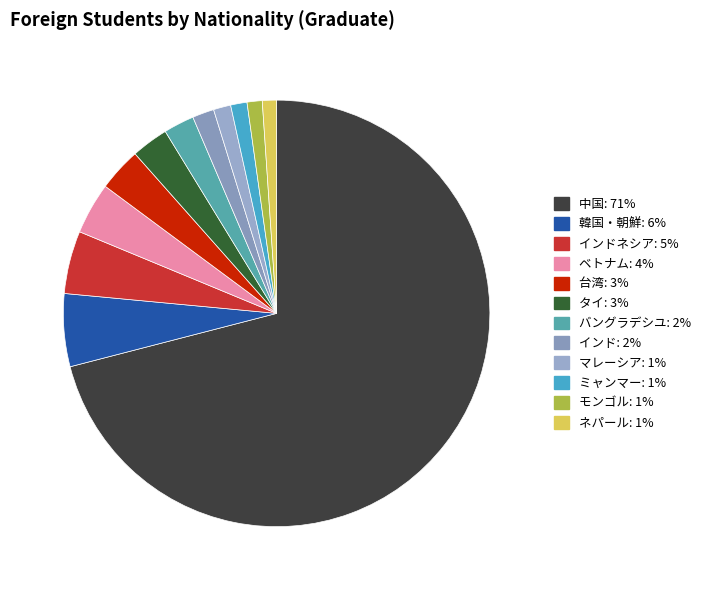

Count the number of slices in the pie.

12